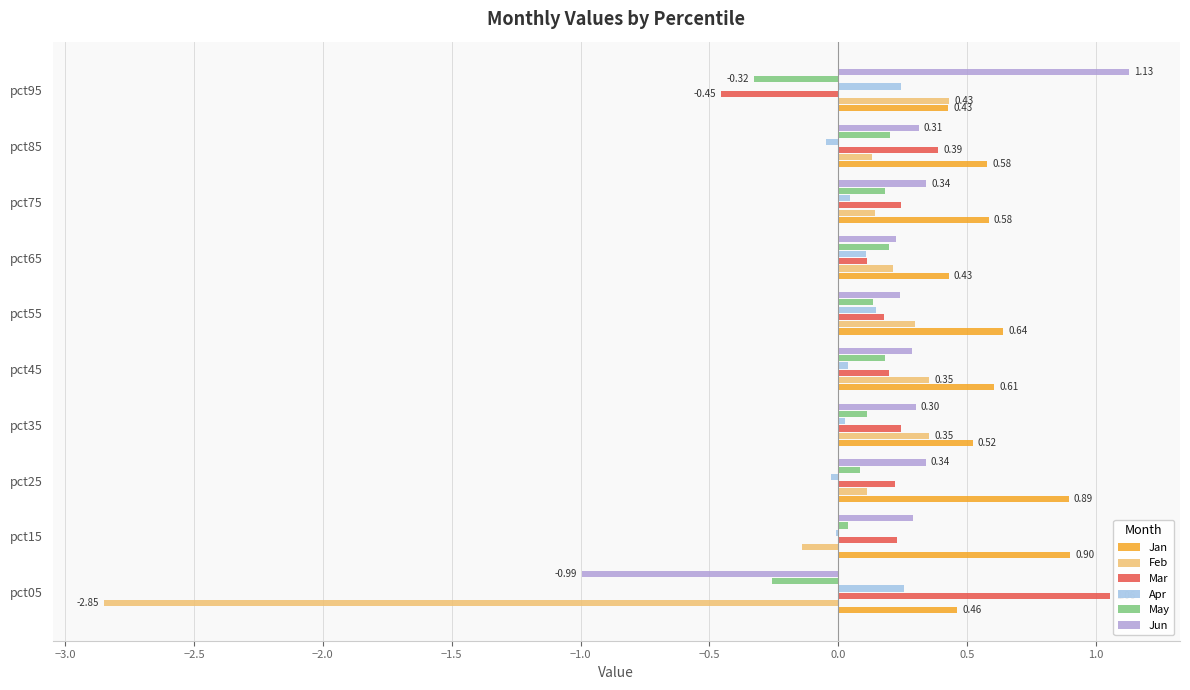

How many data points in Feb are above 0?

8